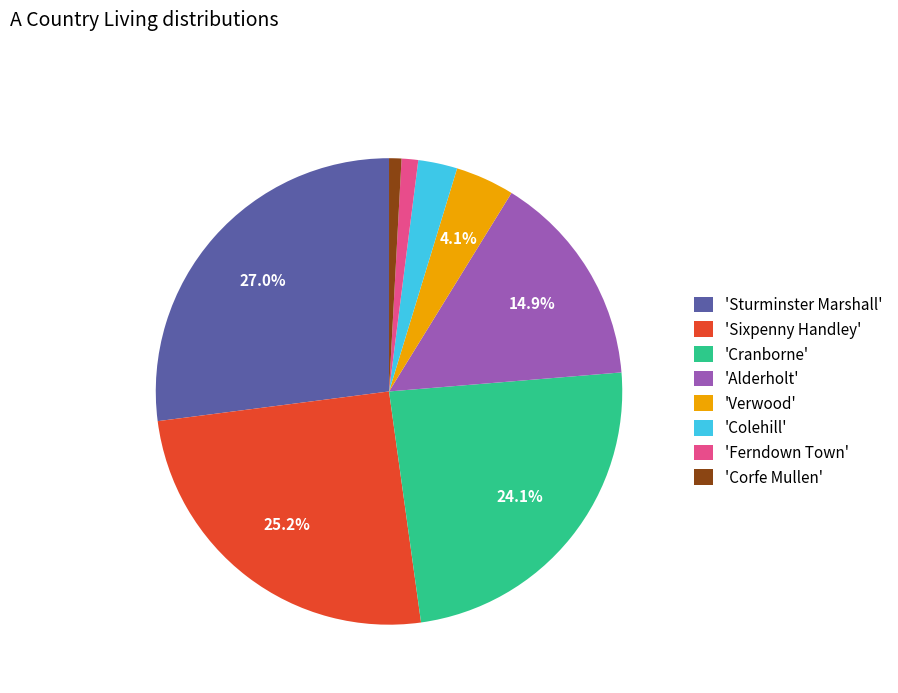

Which has a higher value, 'Sturminster Marshall' or 'Sixpenny Handley'?

'Sturminster Marshall'